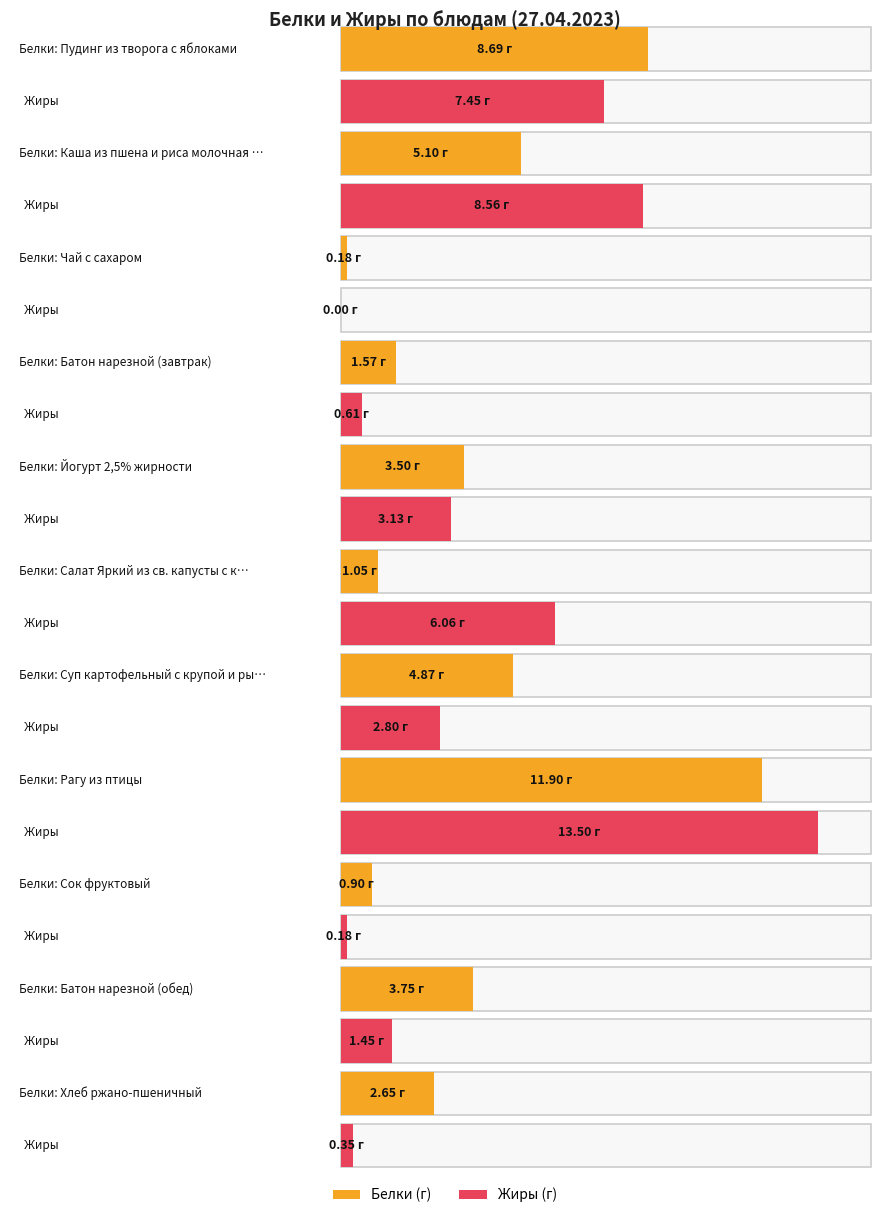

Between Салат Яркий из св. капусты с кукурузой and Рагу из птицы, which series saw the biggest shift?

Белки